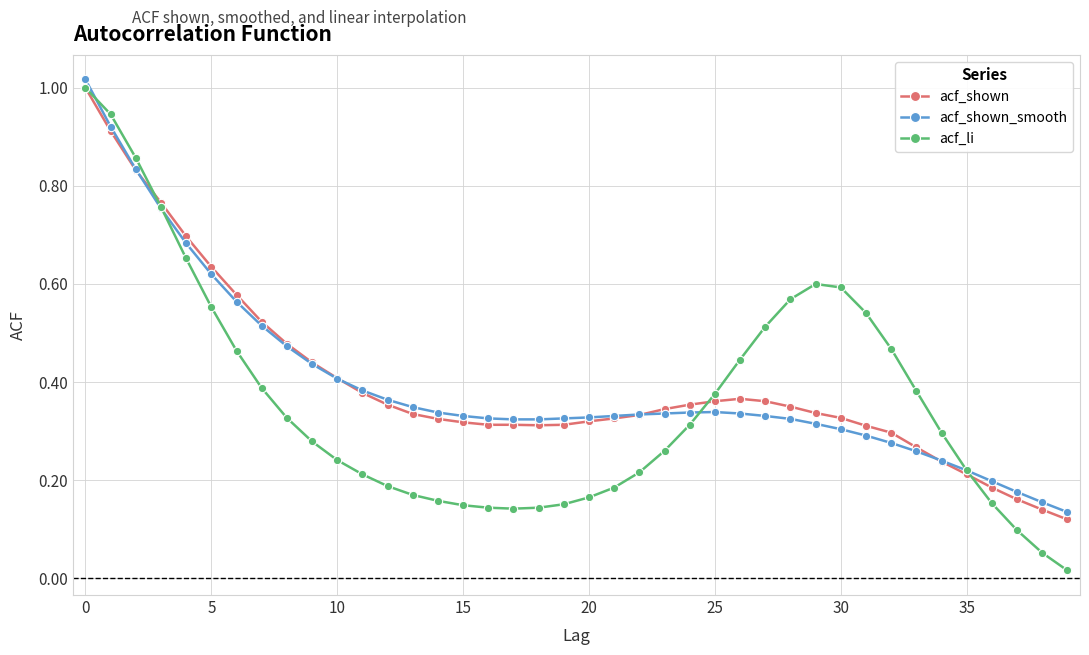

Which series has the widest spread of values?

acf_li